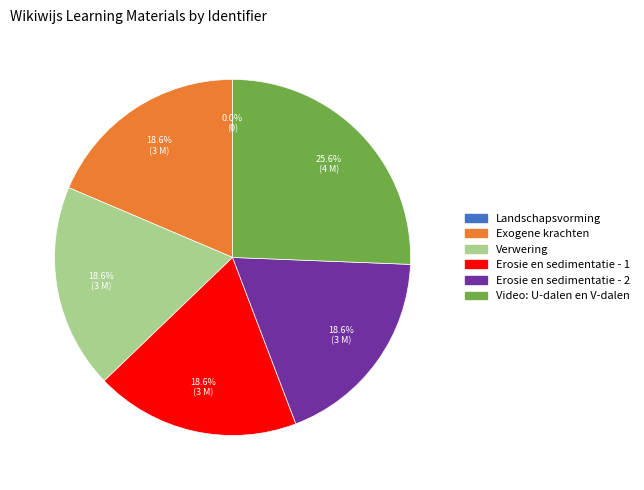

Approximately how many times larger is the value at Erosie en sedimentatie - 2 compared to Verwering?

1.0